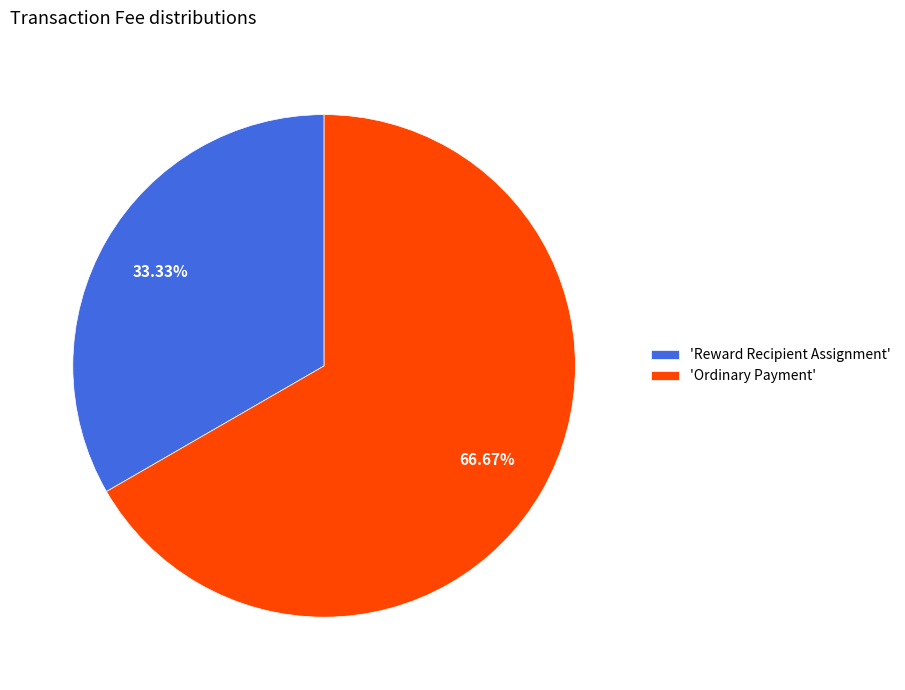

Does 'Reward Recipient Assignment' represent more than half of the total?

No